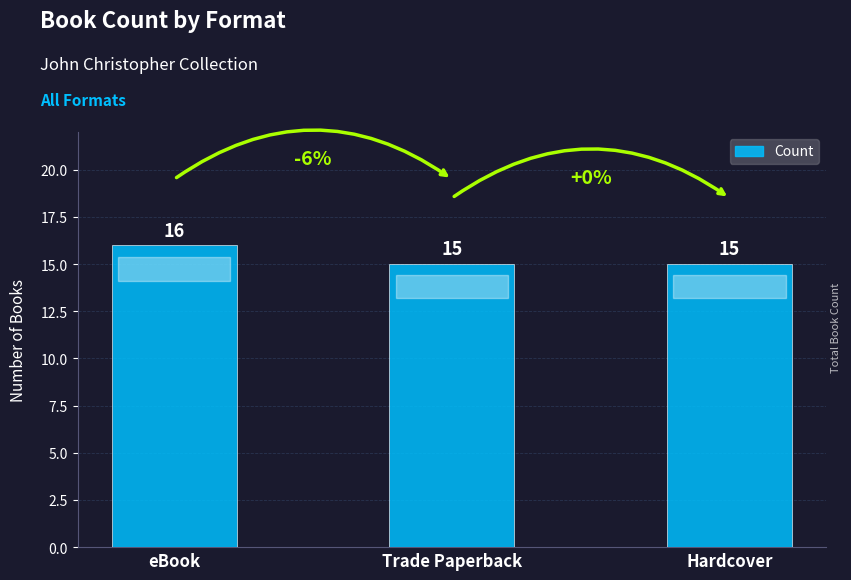

What value does the data have at eBook?

16